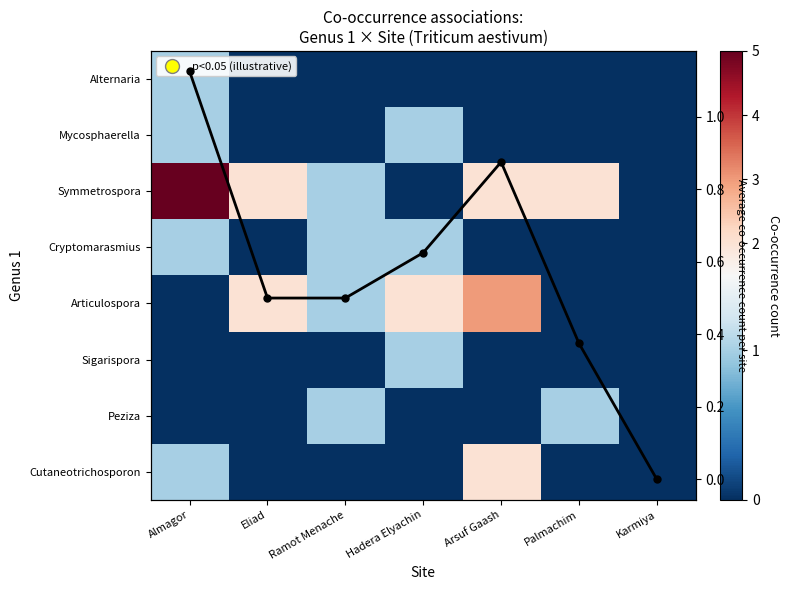

Rank the series by their maximum value, from highest to lowest.

Symmetrospora, Articulospora, Cutaneotrichosporon, Mean count, Alternaria, Mycosphaerella, Cryptomarasmius, Sigarispora, Peziza